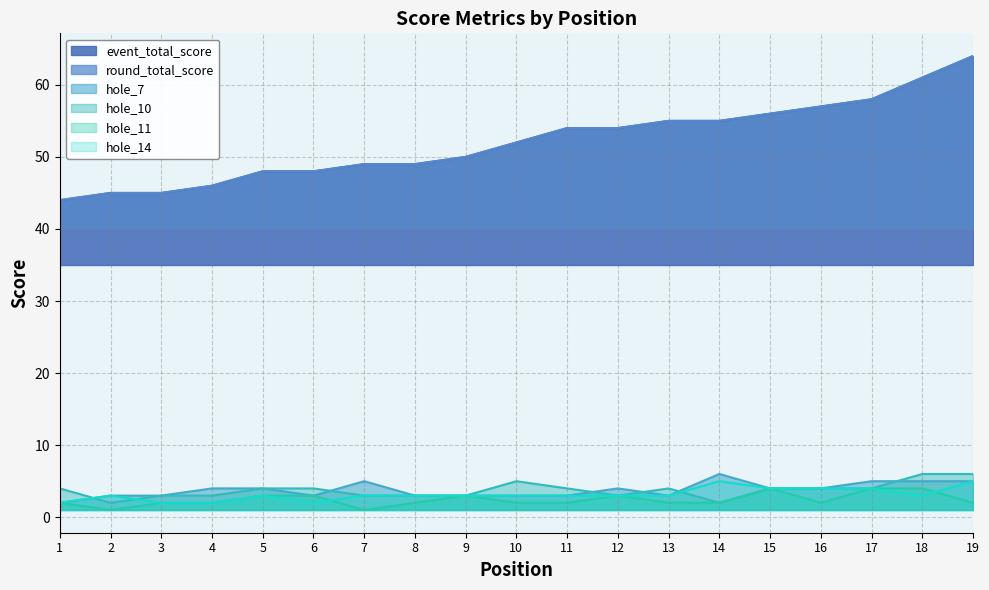

What is the total value across all series at 19?

146